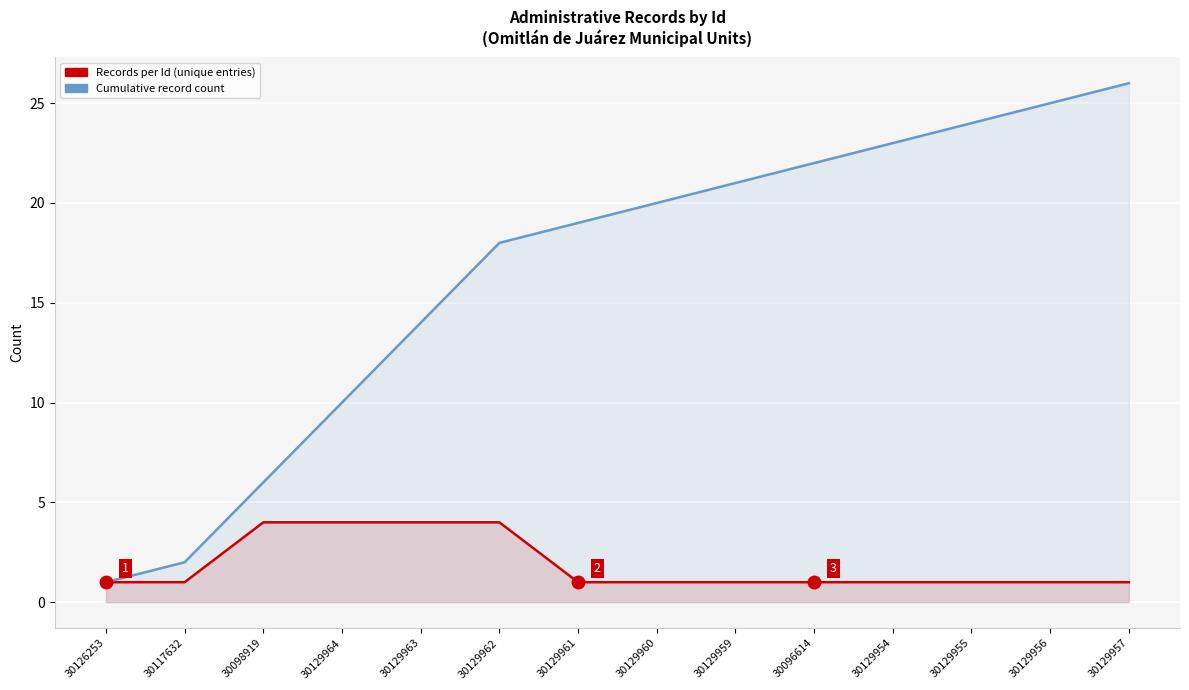

What position from the left is 30129957?

14